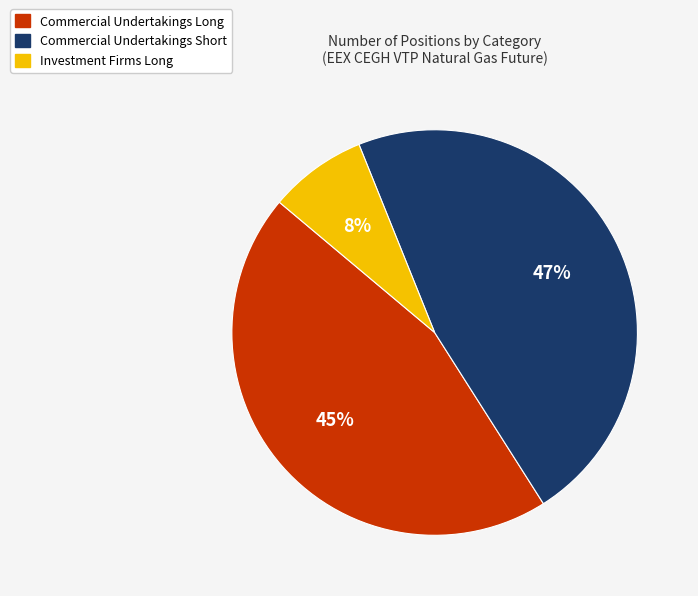

Which has a higher value, Investment Firms Long or Commercial Undertakings Long?

Commercial Undertakings Long